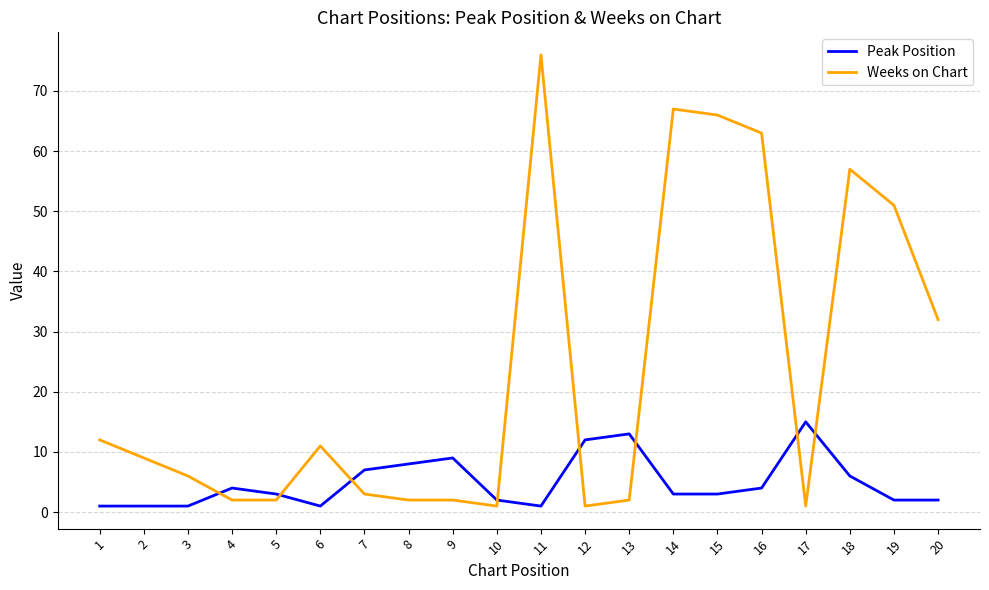

Reading right to left, list all the values displayed in this chart.

Peak Position: 2	2	6	15	4	3	3	13	12	1	2	9	8	7	1	3	4	1	1	1
Weeks on Chart: 32	51	57	1	63	66	67	2	1	76	1	2	2	3	11	2	2	6	9	12